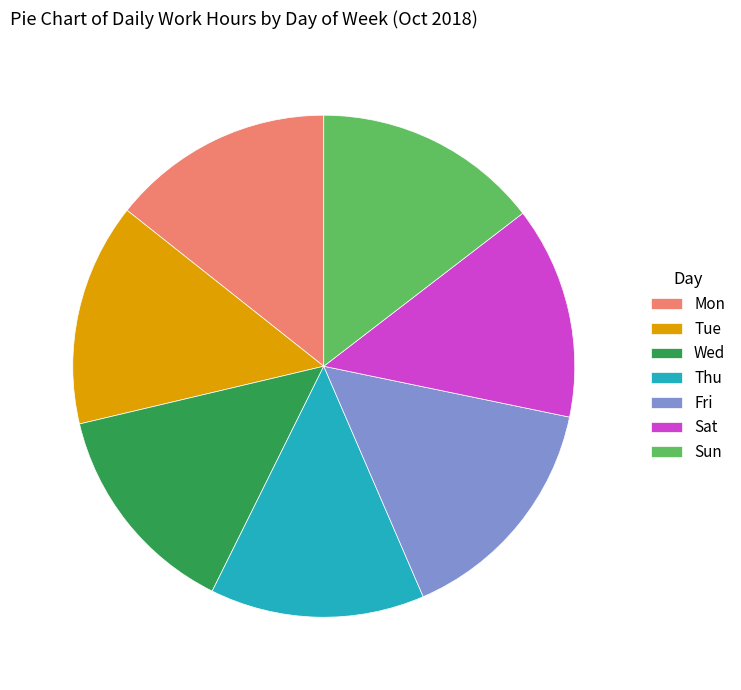

Which category has the biggest portion of the pie?

Fri